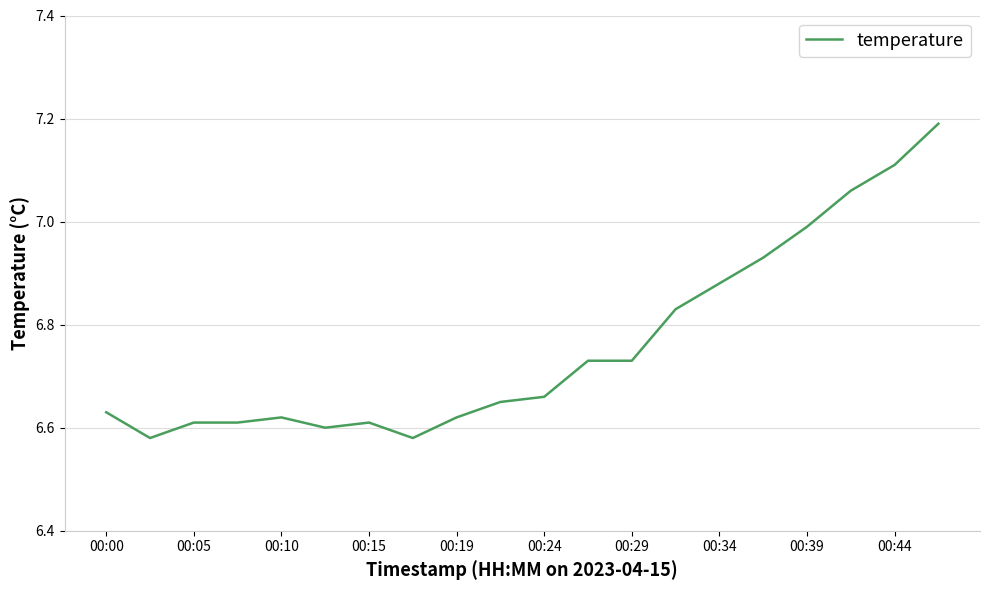

Is this an area chart (filled region under the line)?

No